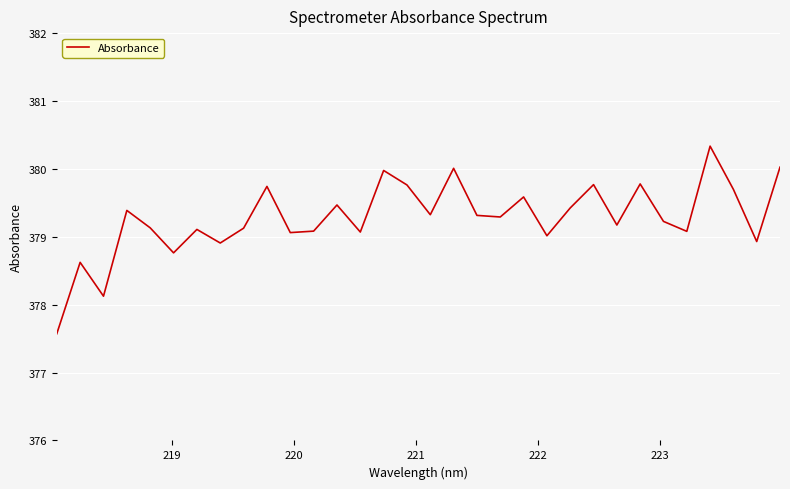

What is the difference between the maximum and minimum values?

2.8